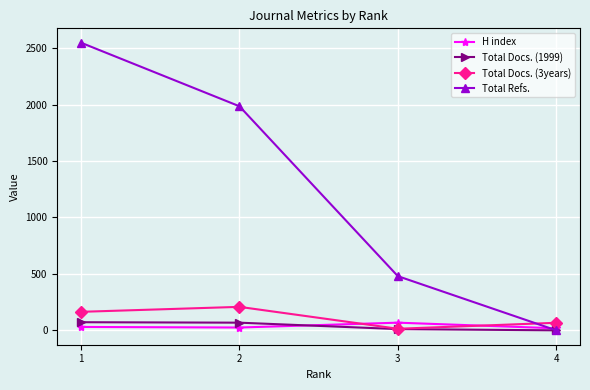

List the labels in order of Total Refs. value, largest first.

1, 2, 3, 4